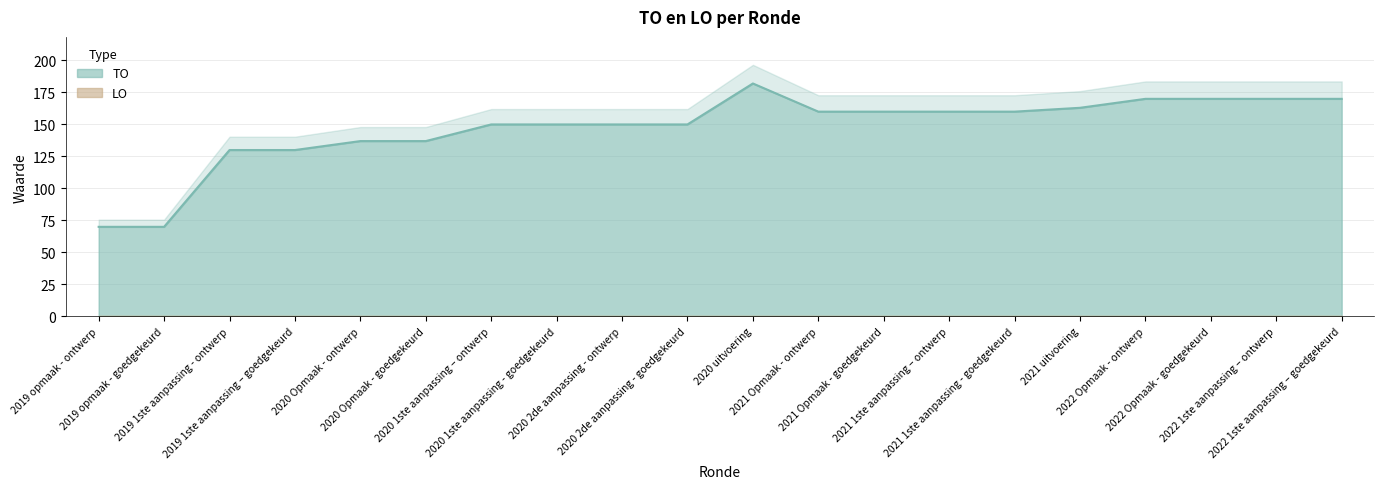

What is the label of the 17th point from the left?

2022 Opmaak - ontwerp